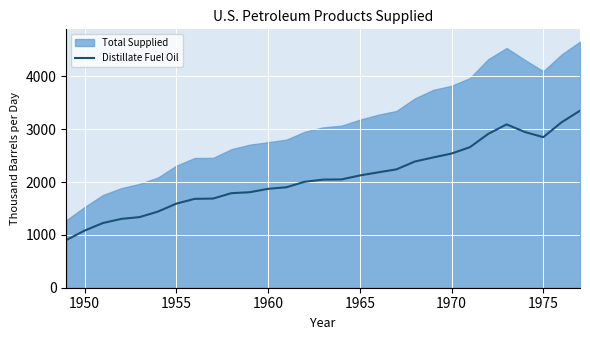

How many lines are shown in the chart?

1